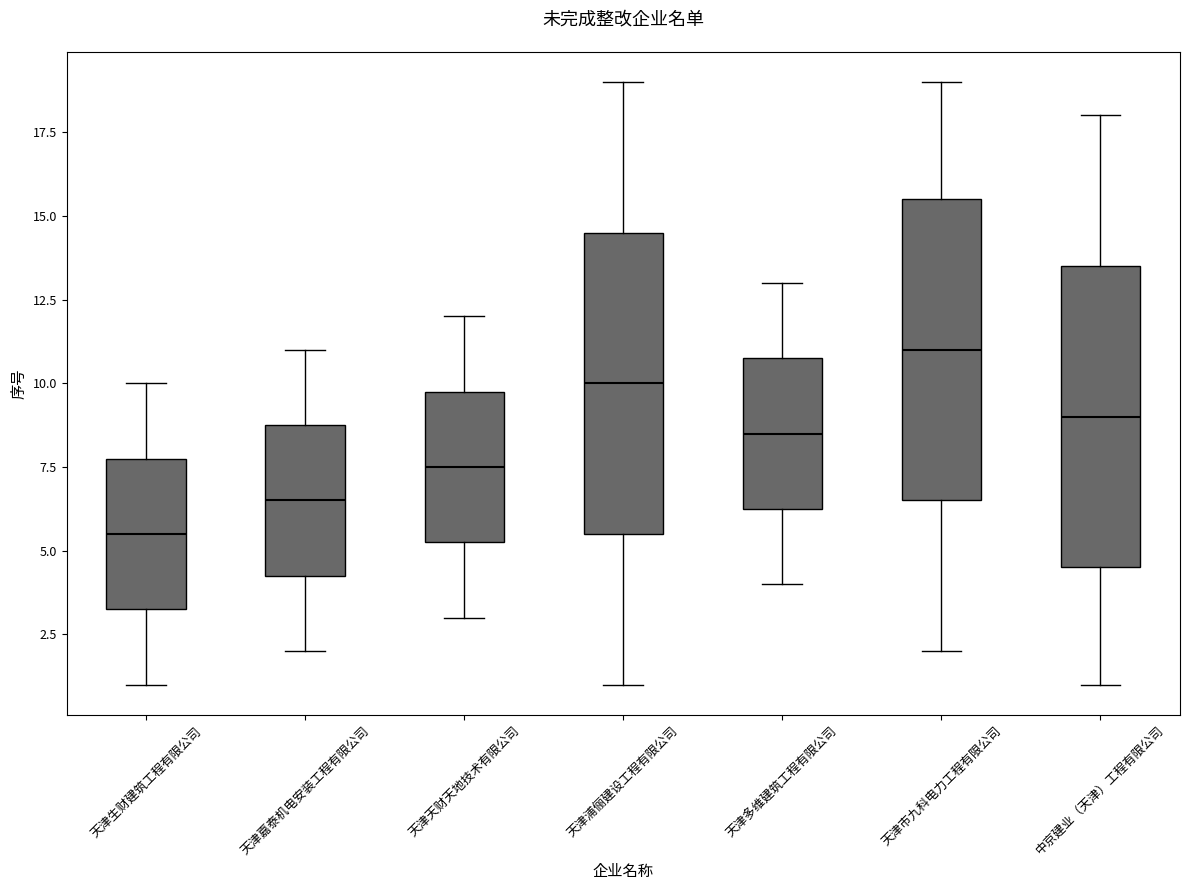

Reading left to right, transcribe this box plot: for each box, give where its median line is, the range the box spans, and where its two whiskers end, as read against the y-axis. The values are not printed on the chart, so give them approximately, as read against the axis.

天津生财建筑工程有限公司: median 5.5, box 3.5 to 8.0, whiskers 1.0 to 10.0
天津嘉泰机电安装工程有限公司: median 6.5, box 4.5 to 9.0, whiskers 2.0 to 11.0
天津天财天地技术有限公司: median 7.5, box 5.5 to 10.0, whiskers 3.0 to 12.0
天津浦俪建设工程有限公司: median 10.0, box 5.5 to 14.5, whiskers 1.0 to 19.0
天津多维建筑工程有限公司: median 8.5, box 6.5 to 11.0, whiskers 4.0 to 13.0
天津市九科电力工程有限公司: median 11.0, box 6.5 to 15.5, whiskers 2.0 to 19.0
中京建业（天津）工程有限公司: median 9.0, box 4.5 to 13.5, whiskers 1.0 to 18.0